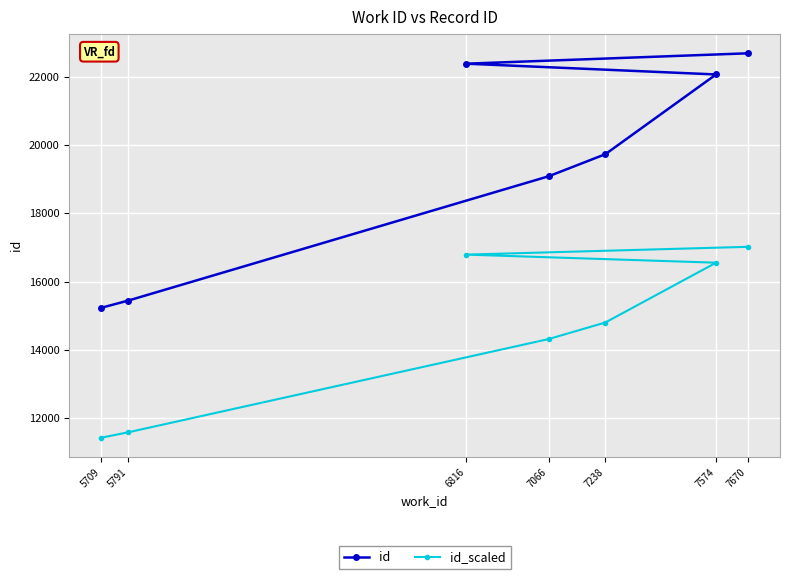

How many lines are shown in the chart?

2